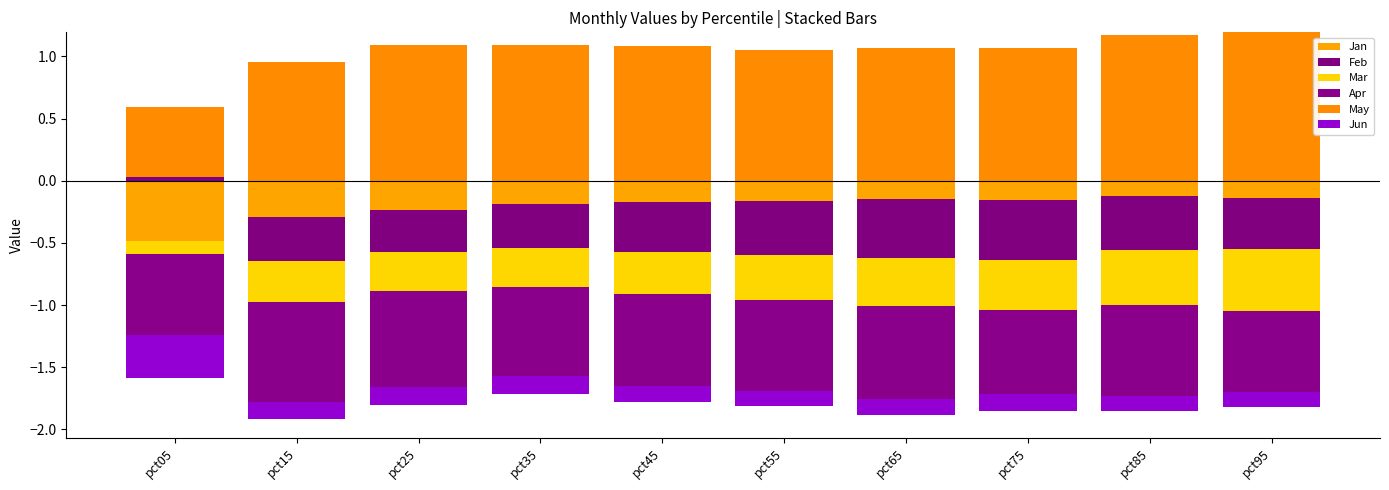

At how many categories does at least one series exceed 0?

10